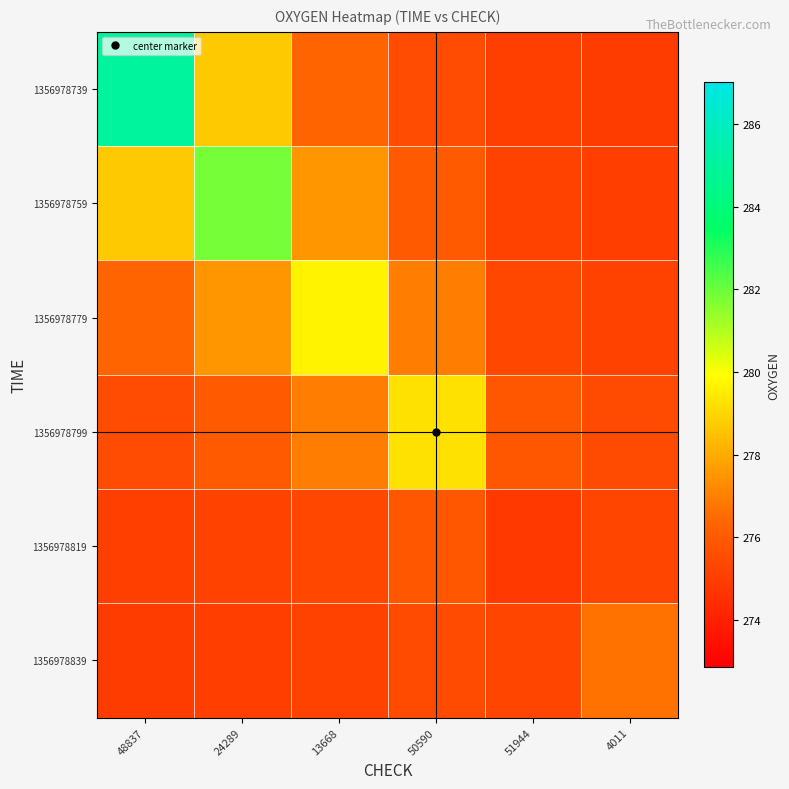

At how many categories does at least one series exceed 275?

6